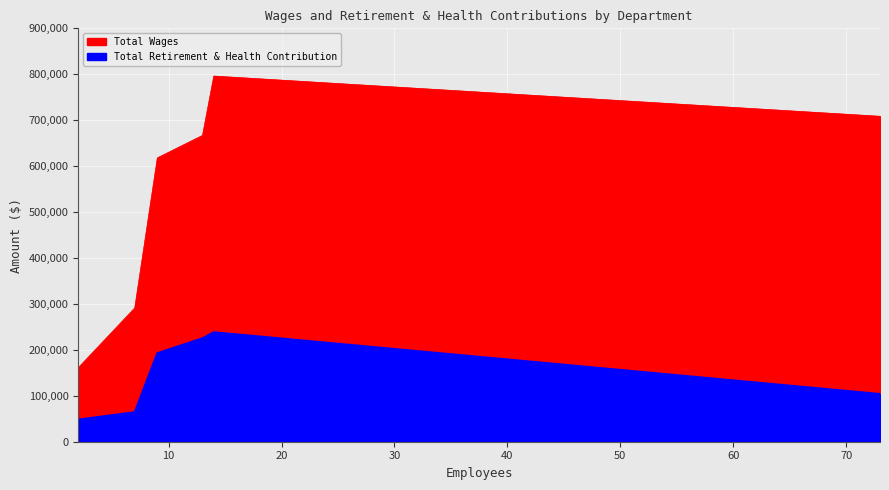

What is the minimum value for Total Wages?

161199